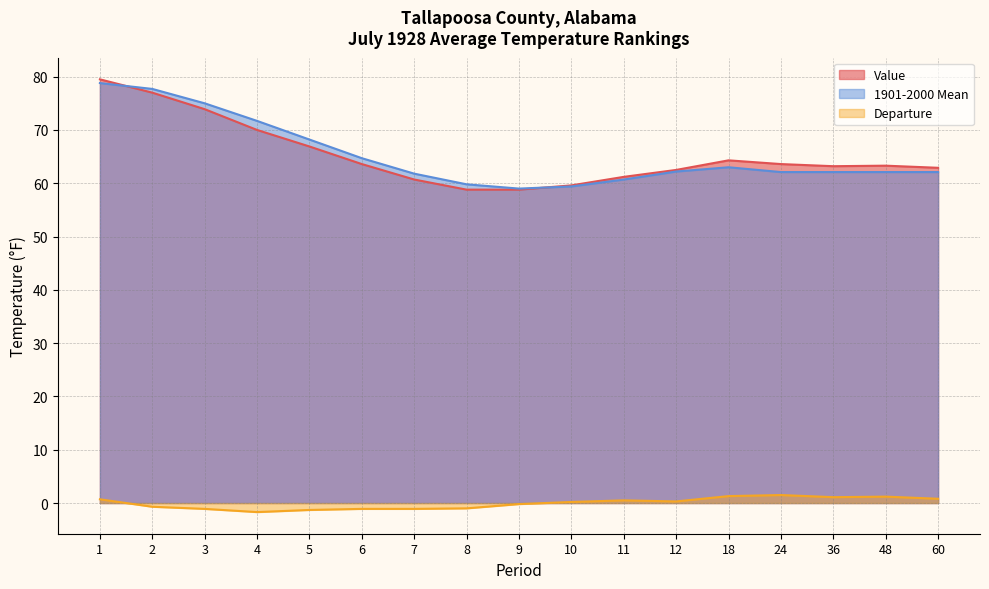

Rank the series by their maximum value, from highest to lowest.

Value, 1901-2000 Mean, Departure